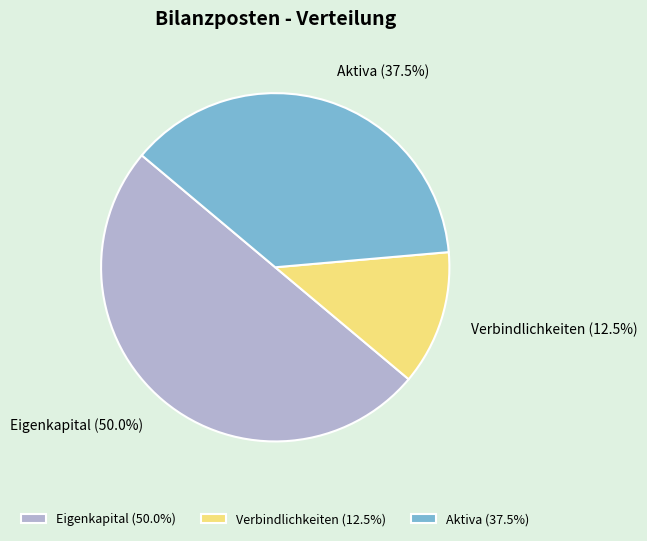

Does Verbindlichkeiten represent more than half of the total?

No